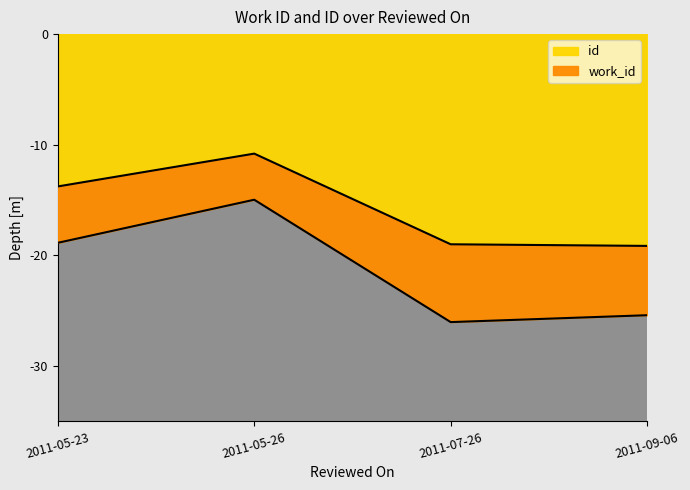

Reading left to right, list all the values displayed in this chart.

-13.8	-10.8	-19.0	-19.1